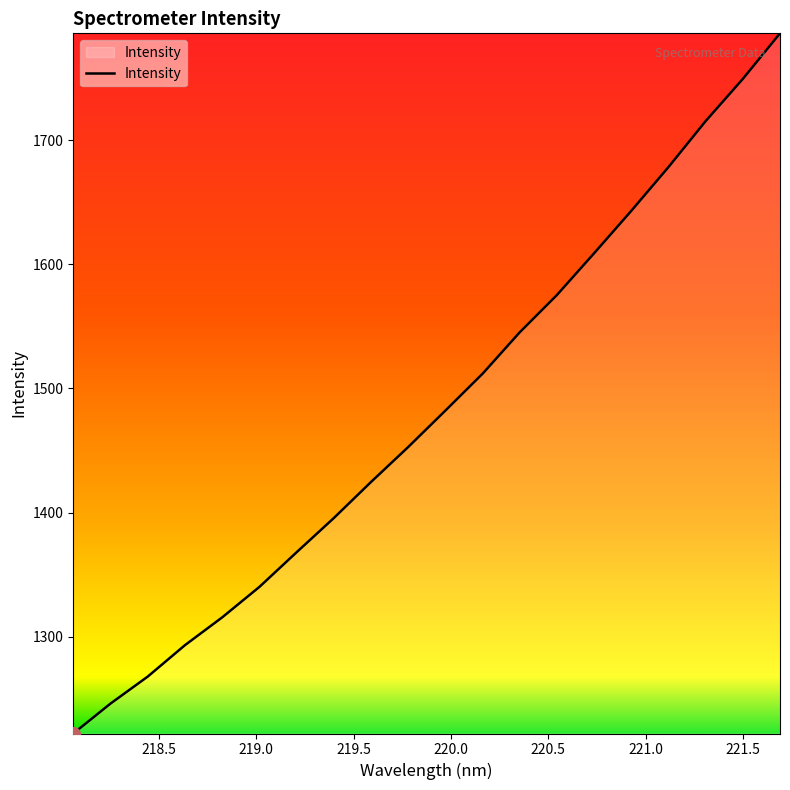

What is the smallest value displayed?

1221.9